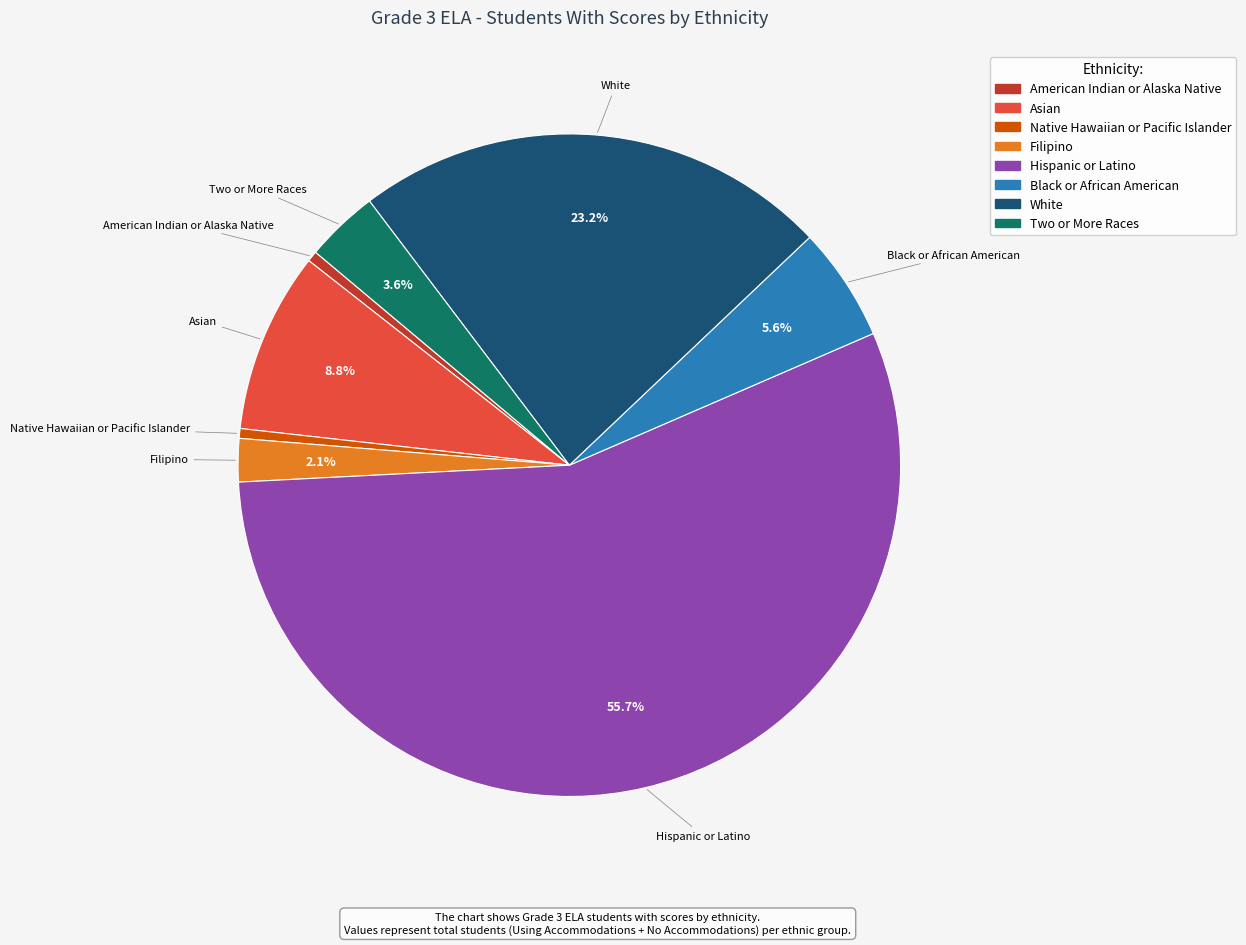

Between Filipino and Native Hawaiian or Pacific Islander, which is larger?

Filipino